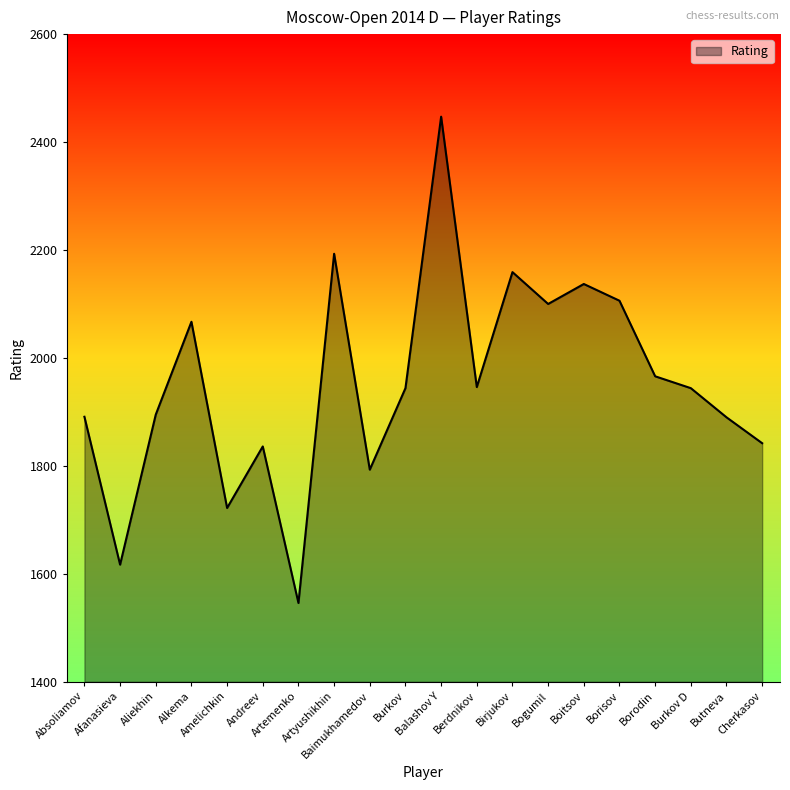

The chart shows a value of 1842 at Cherkasov. True or false?

True